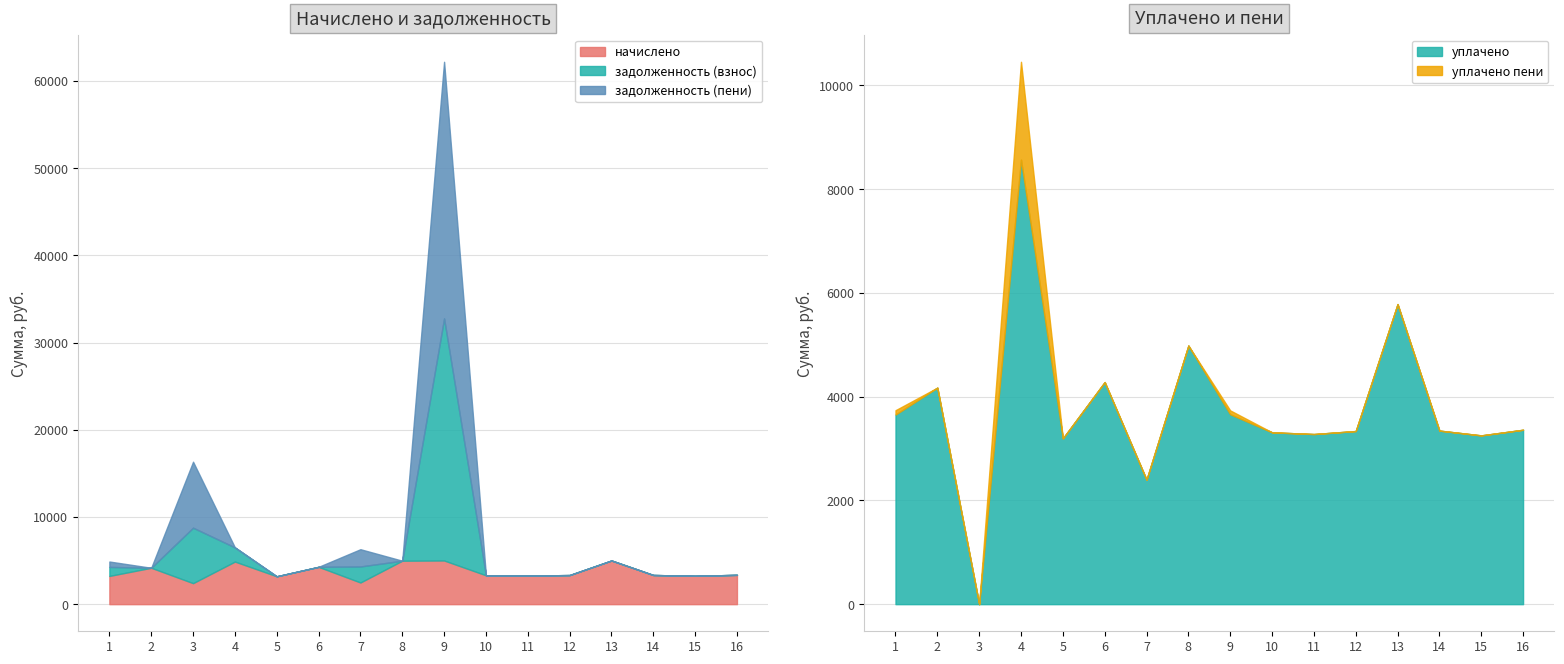

Reading left to right, extract all data points from this chart.

начислено: 1=3237.5	2=4173.1	3=2409.5	4=4885.2	5=3196.1	6=4280.9	7=2484.0	8=4984.6	9=5009.4	10=3312.0	11=3278.9	12=3336.8	13=5009.4	14=3345.1	15=3254.0	16=3361.7
задолженность (взнос): 1=1034.9	2=0.0	3=6361.3	4=1624.0	5=0.0	6=0.0	7=1840.0	8=0.0	9=27763.9	10=0.0	11=0.0	12=0.0	13=0.0	14=0.0	15=0.0	16=0.0
задолженность (пени): 1=618.3	2=0.0	3=7565.8	4=0.0	5=0.0	6=0.0	7=1978.0	8=0.0	9=29433.7	10=0.0	11=0.0	12=0.0	13=0.0	14=0.0	15=0.0	16=0.0
уплачено пени: 1=84.2	2=0.0	3=0.0	4=1887.0	5=0.0	6=0.0	7=0.3	8=0.0	9=75.3	10=0.0	11=0.0	12=0.0	13=0.0	14=0.0	15=0.0	16=0.0
уплачено: 1=3654.1	2=4173.1	3=0.2	4=8566.6	5=3196.1	6=4280.9	7=2400.0	8=4984.6	9=3659.2	10=3312.0	11=3278.9	12=3336.8	13=5783.8	14=3345.1	15=3253.1	16=3361.7